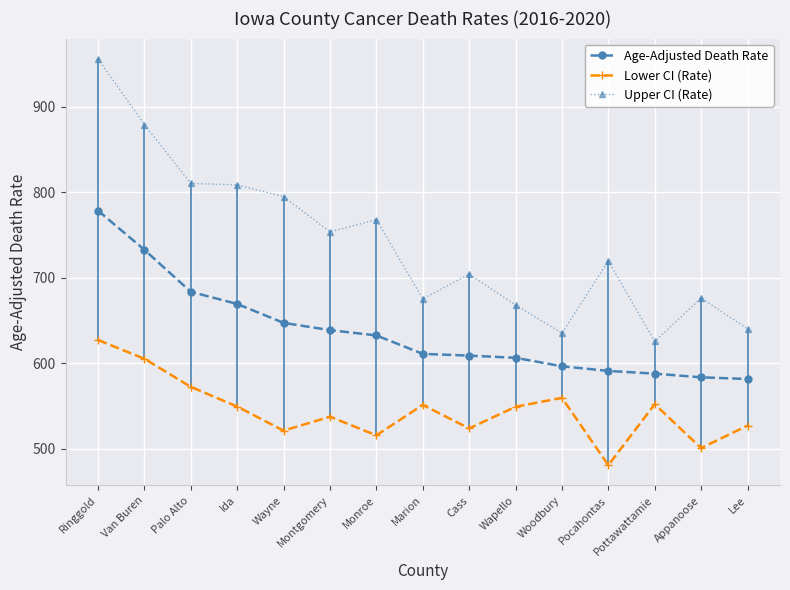

What is the value of the Upper CI (Rate) point at the 13th from the left?

625.6